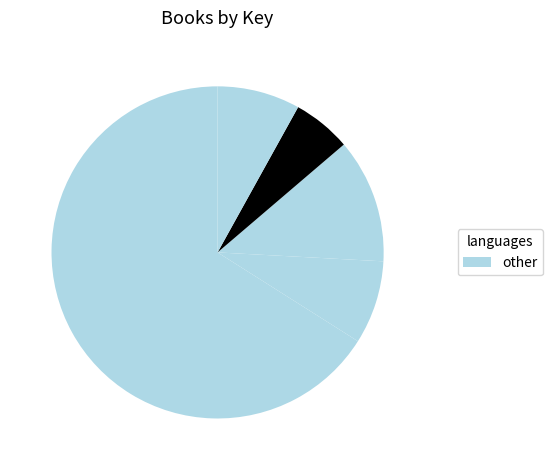

How many segments does this pie chart have?

5